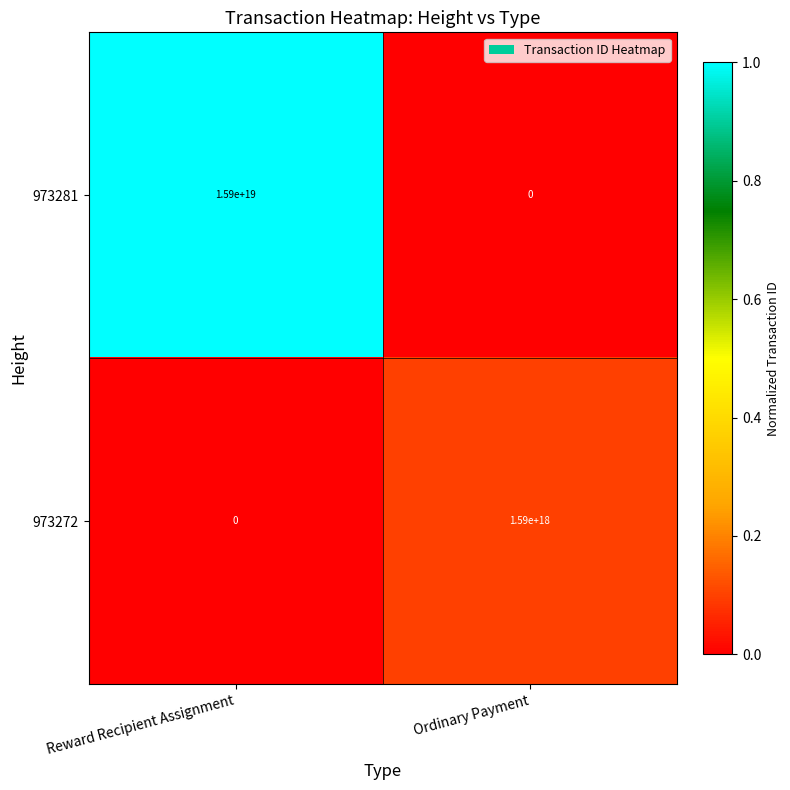

Is the value of 973272 at Reward Recipient Assignment greater than the value of 973281 at Reward Recipient Assignment?

No